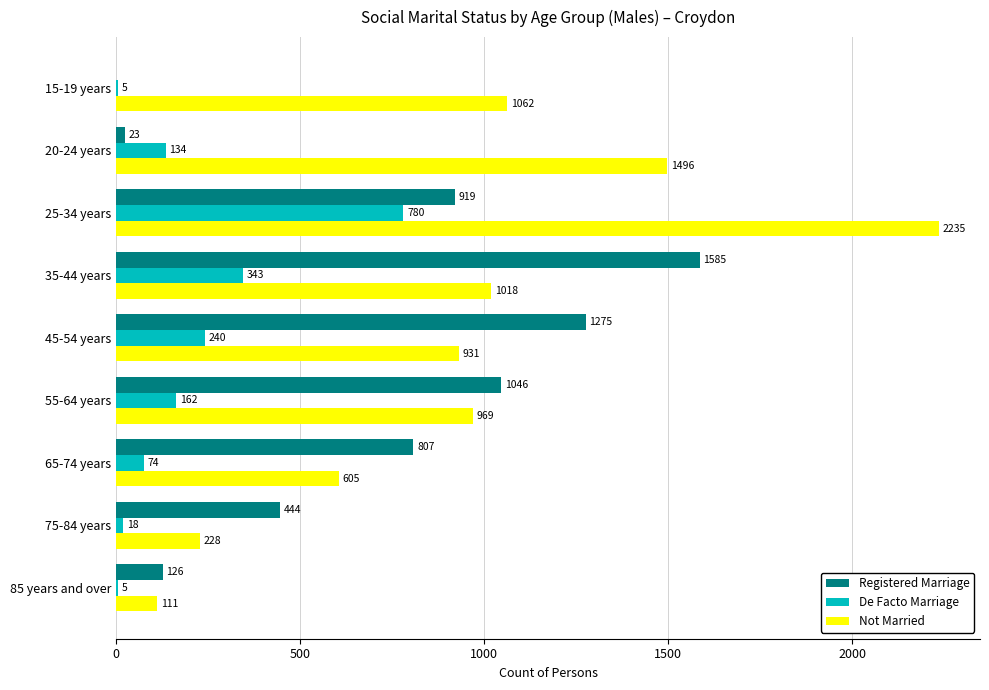

What value does the Registered Marriage series have at 35-44 years?

1585